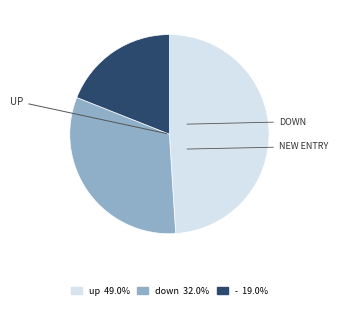

How many segments does this pie chart have?

3